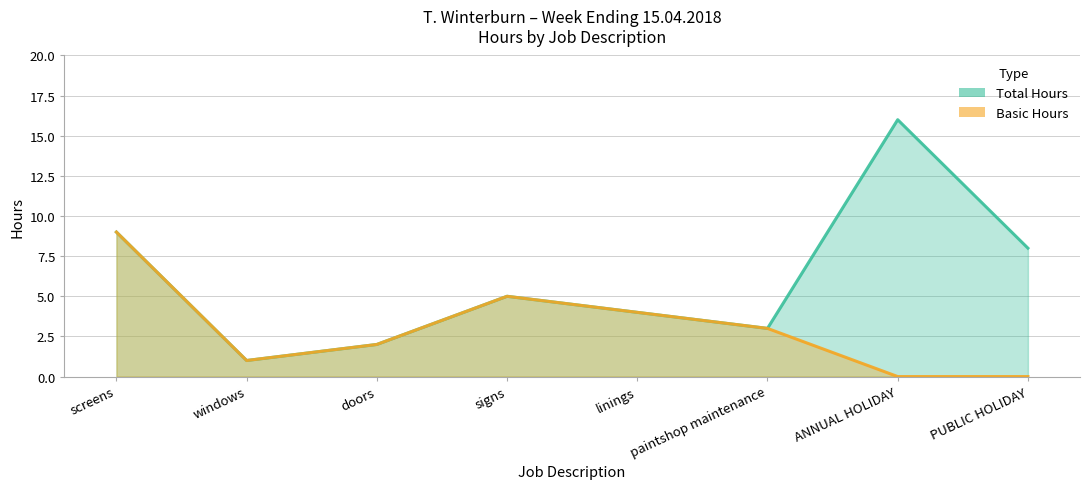

What is the label of the 7th point from the right?

windows